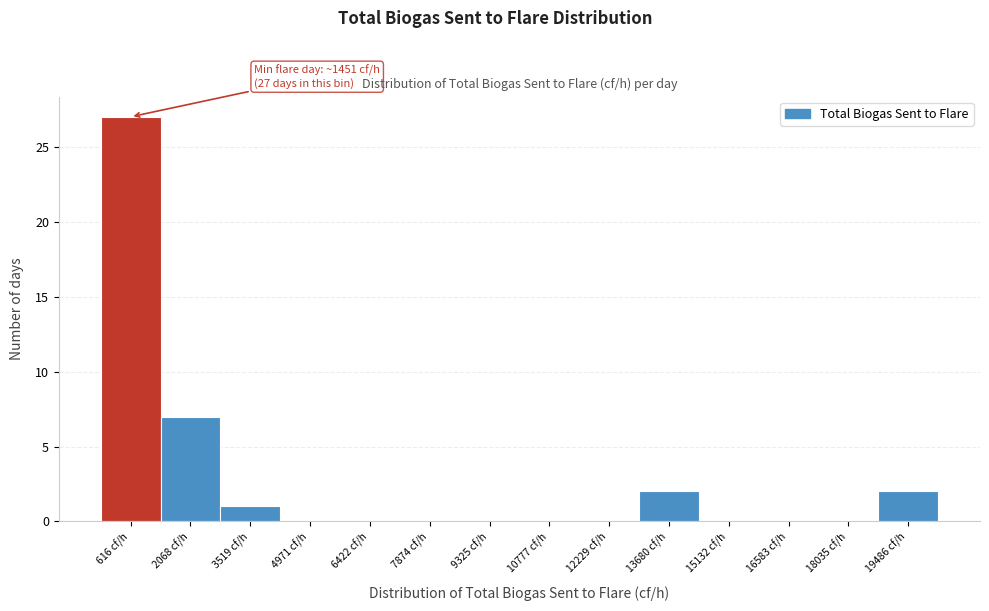

Reading left to right, transcribe all the data shown in this chart.

616 cf/h=27	2068 cf/h=7	3519 cf/h=1	4971 cf/h=0	6422 cf/h=0	7874 cf/h=0	9325 cf/h=0	10777 cf/h=0	12229 cf/h=0	13680 cf/h=2	15132 cf/h=0	16583 cf/h=0	18035 cf/h=0	19486 cf/h=2